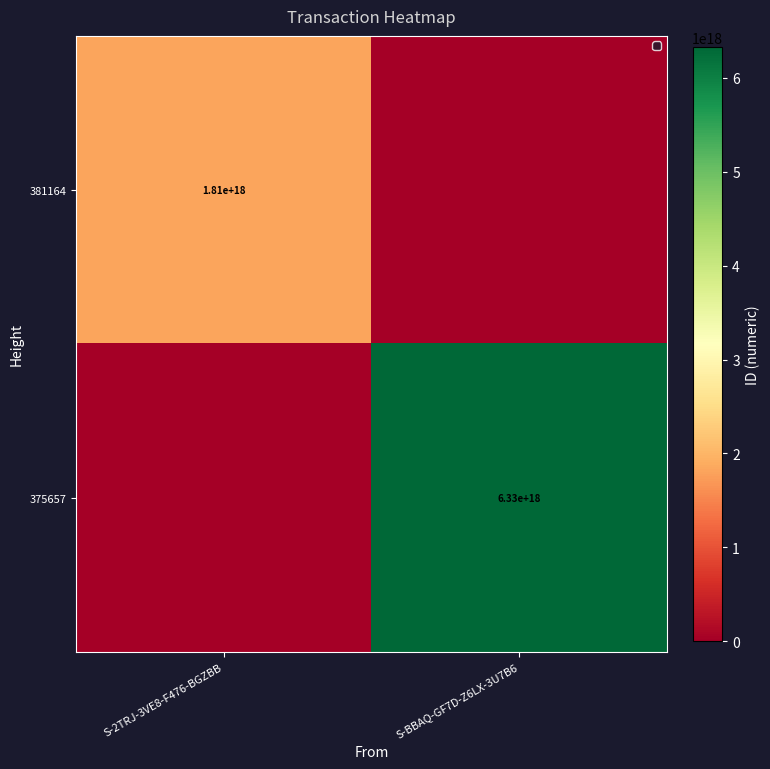

Is it true that 375657 equals 1572667773882519808 at S-BBAQ-GF7D-Z6LX-3U7B6?

False